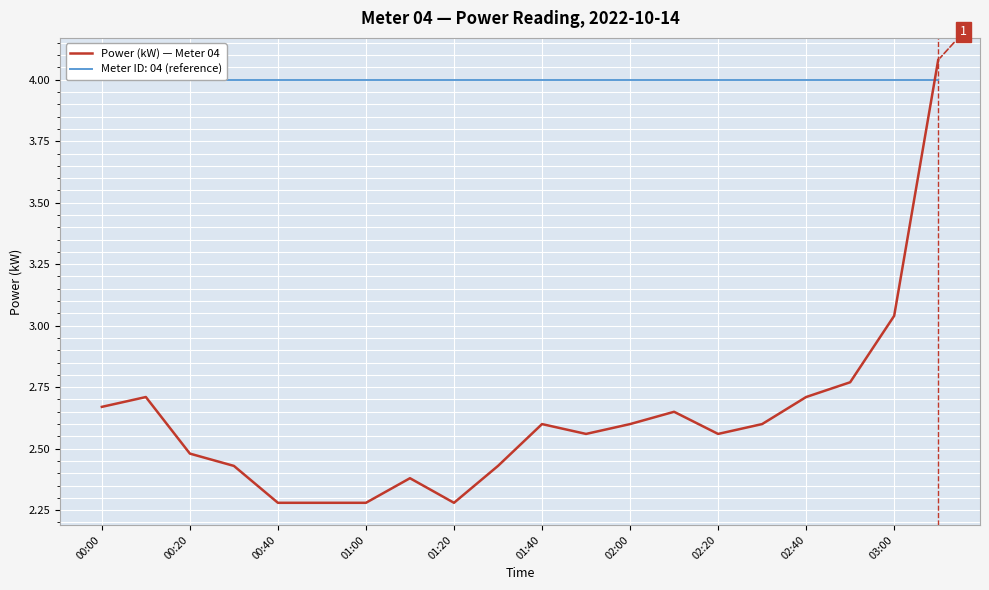

Where is Power (kW) — Meter 04 nearest to the value 3?

03:00